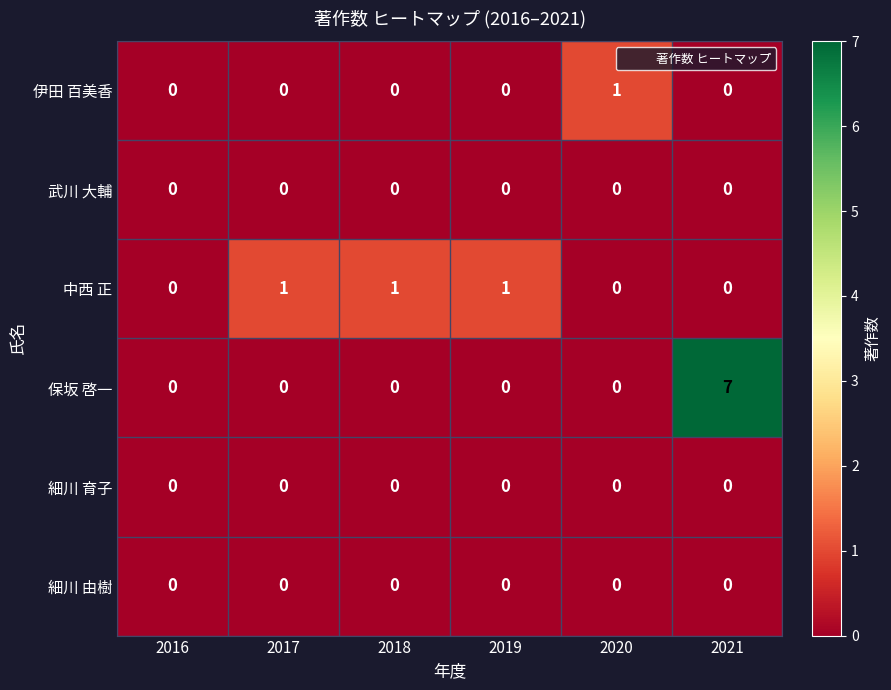

Which label corresponds to the largest value in the chart?

2021